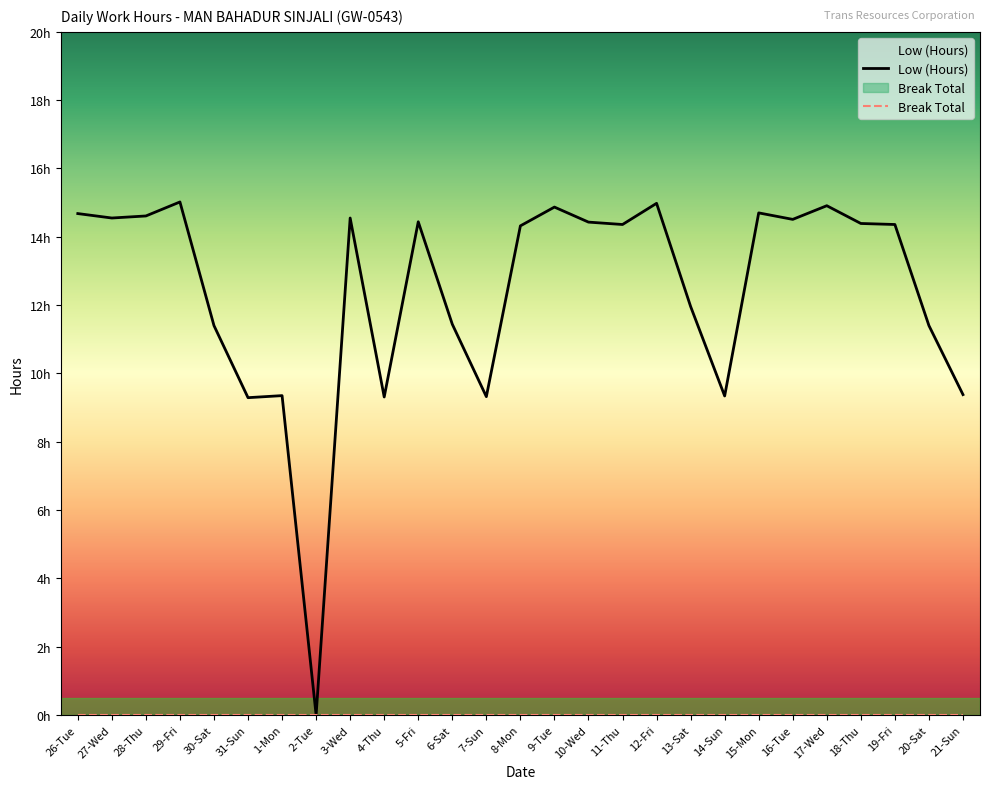

What is the change in value from 29-Fri to 21-Sun?

-5.6